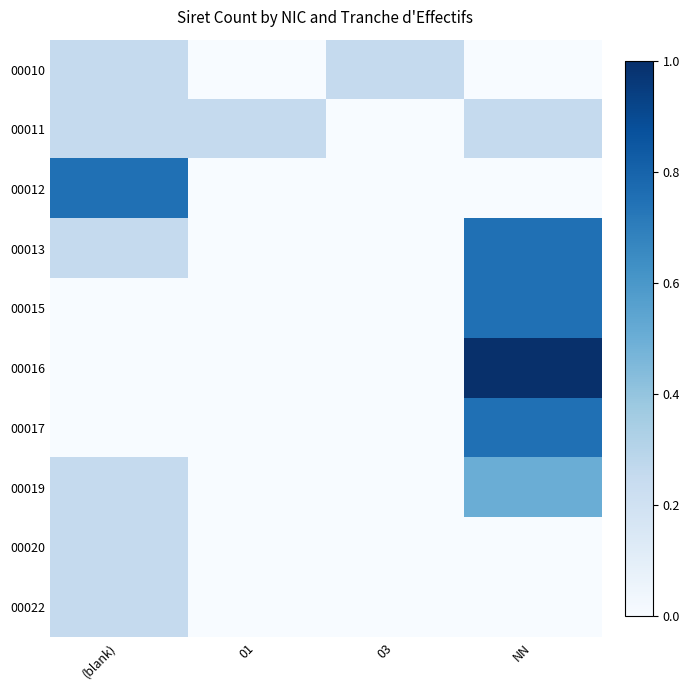

Between (blank) and 01, which series saw the biggest shift?

00012